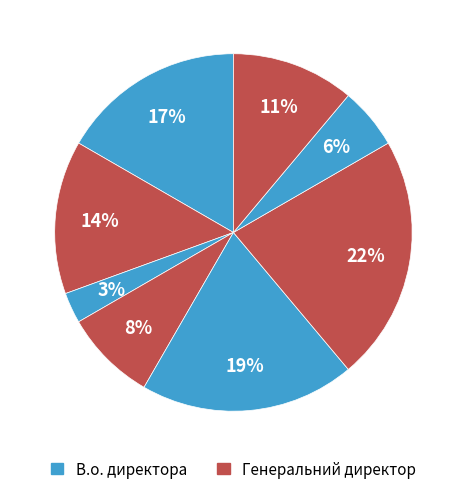

How many segments does this pie chart have?

8